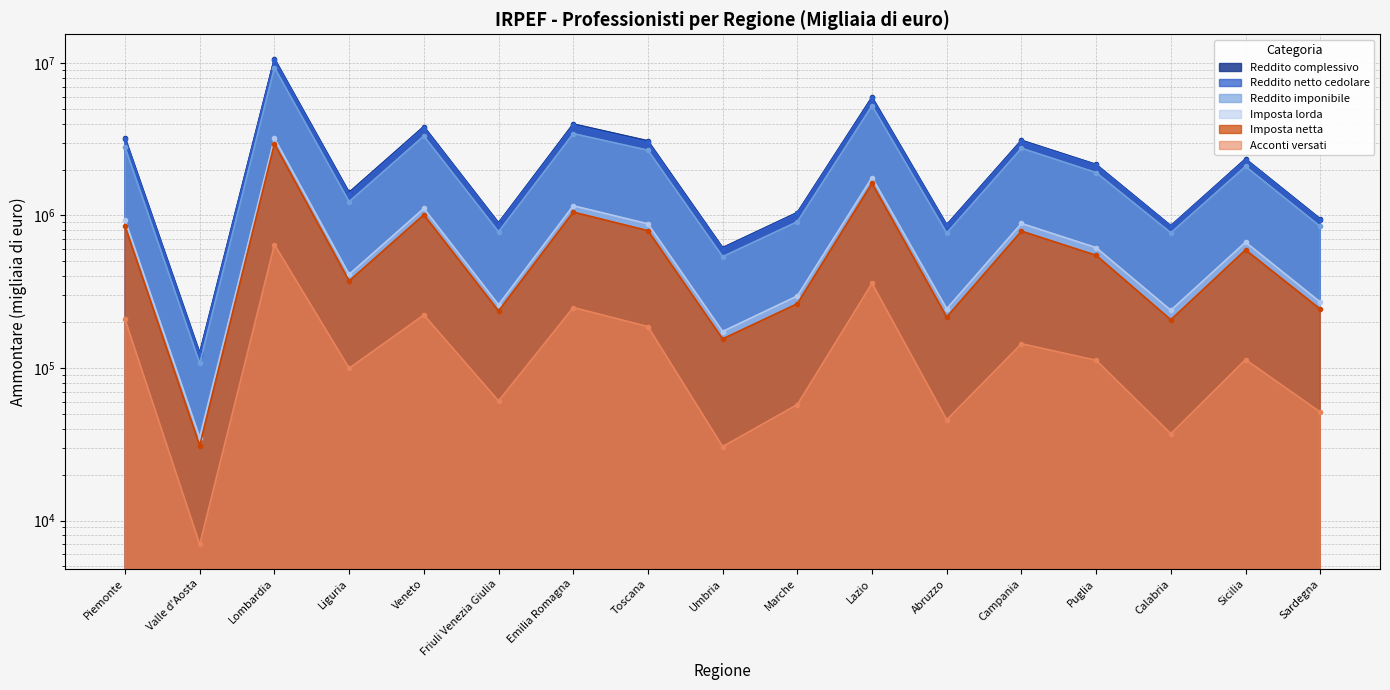

Rank the series at Lombardia from highest to lowest value.

Reddito complessivo, Reddito netto cedolare, Reddito imponibile, Imposta lorda, Imposta netta, Acconti versati